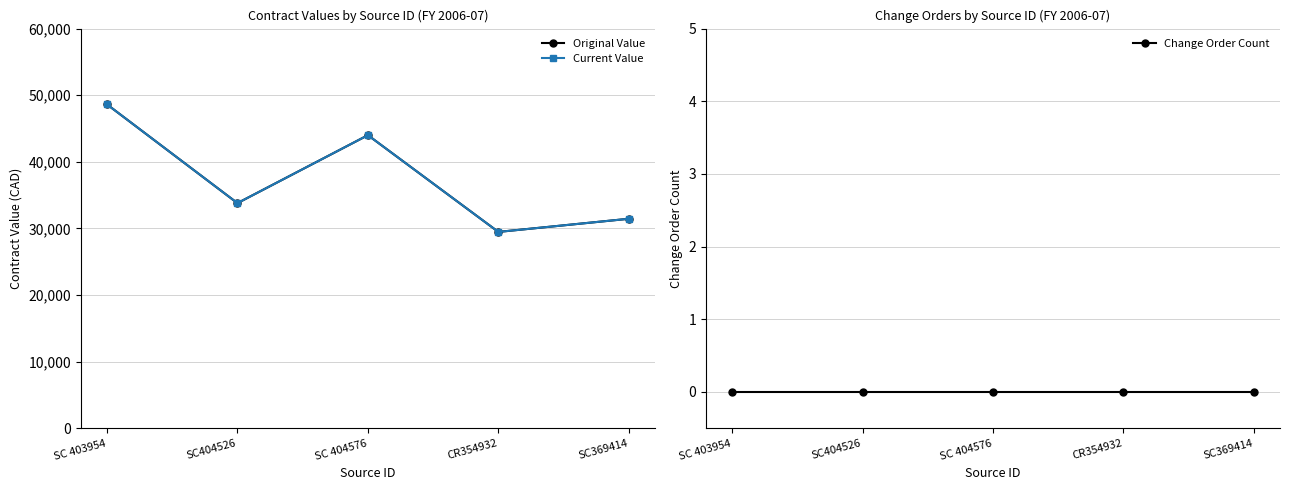

Which category has the lowest value in the Current Value series?

CR354932